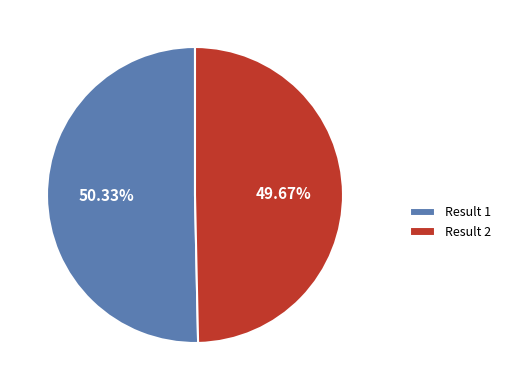

Count the number of slices in the pie.

2